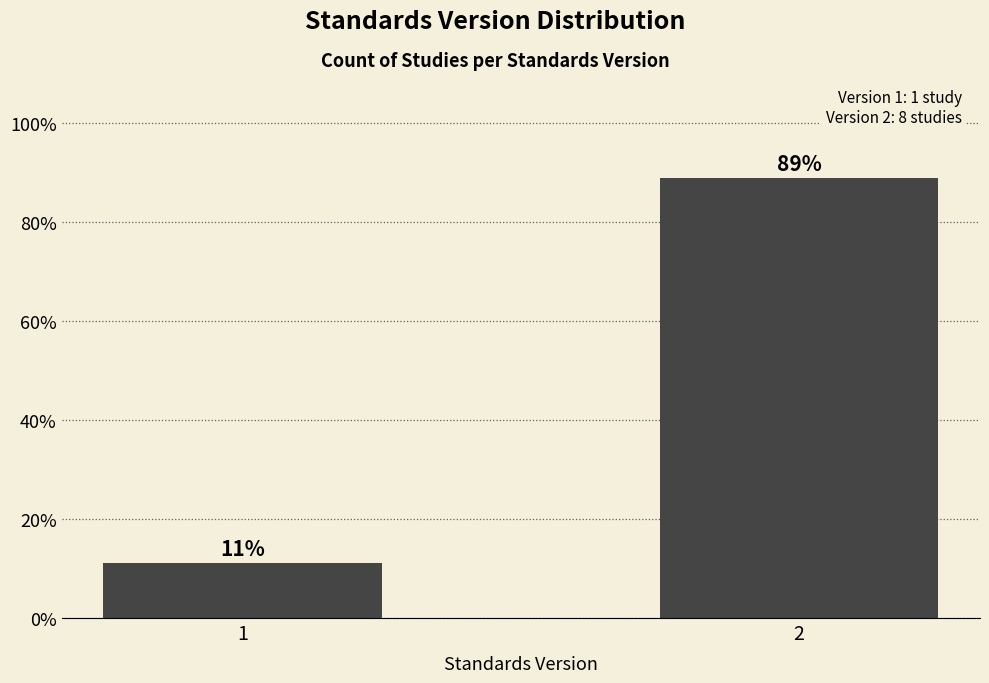

What is the greatest value displayed?

88.9